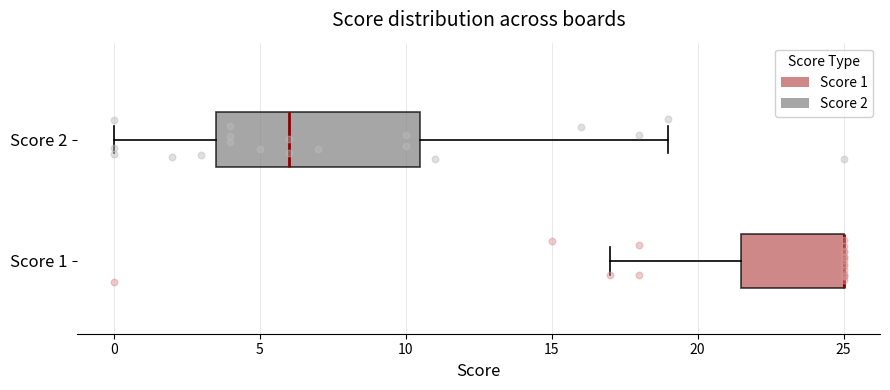

Which box is the widest, from its left edge to its right edge?

Score 2